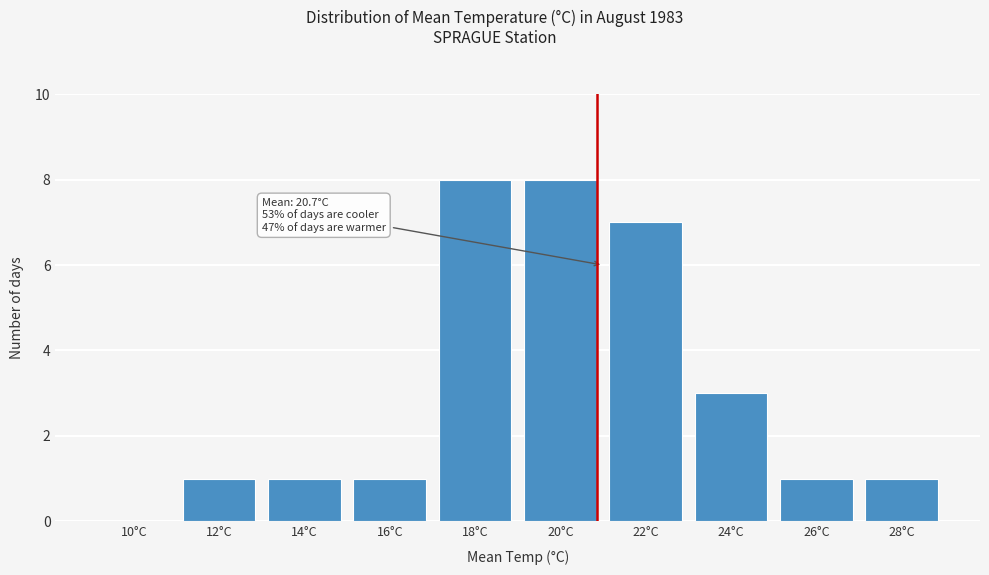

Reading left to right, extract all data points from this chart.

10°C=0	12°C=1	14°C=1	16°C=1	18°C=8	20°C=8	22°C=7	24°C=3	26°C=1	28°C=1